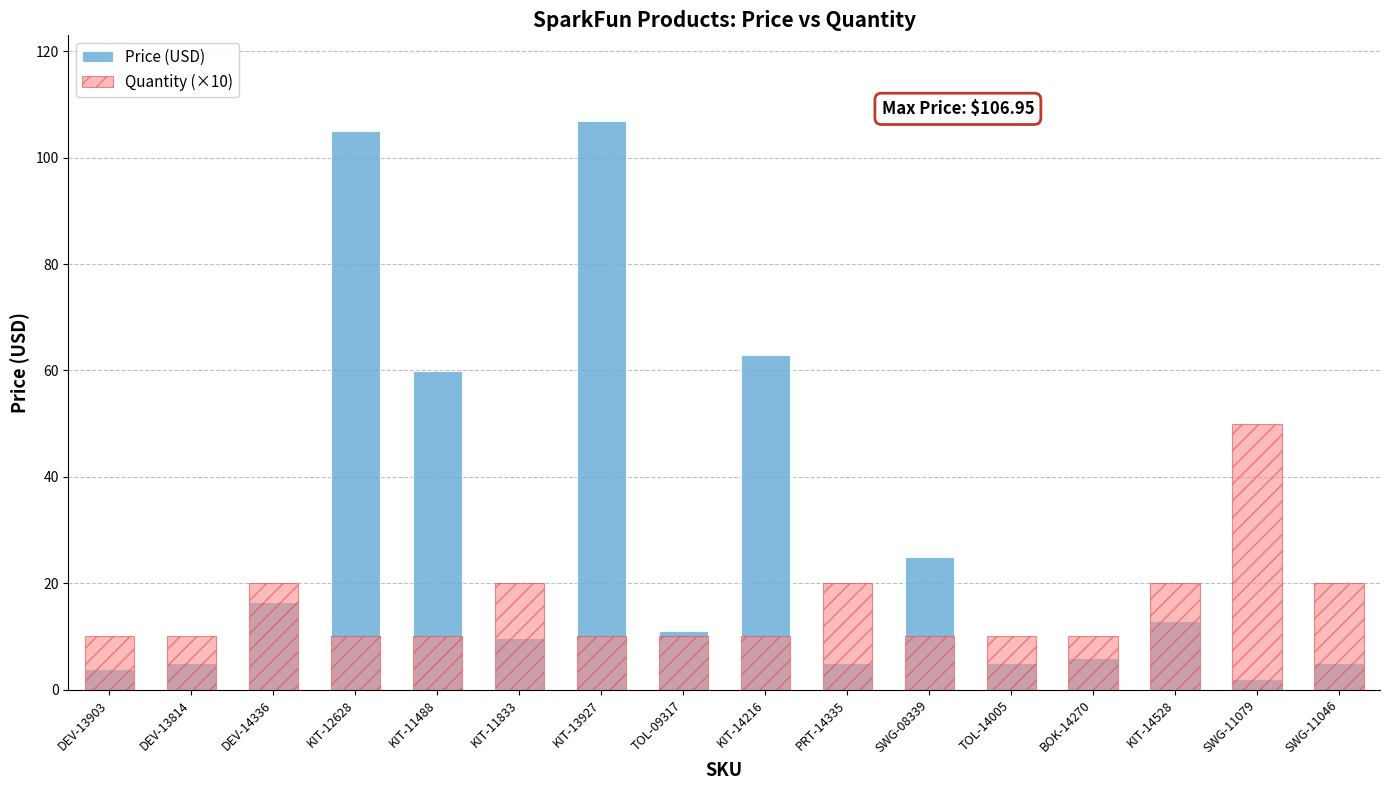

Is the value of Quantity (×10) at TOL-09317 greater than the value of Price (USD) at KIT-12628?

No